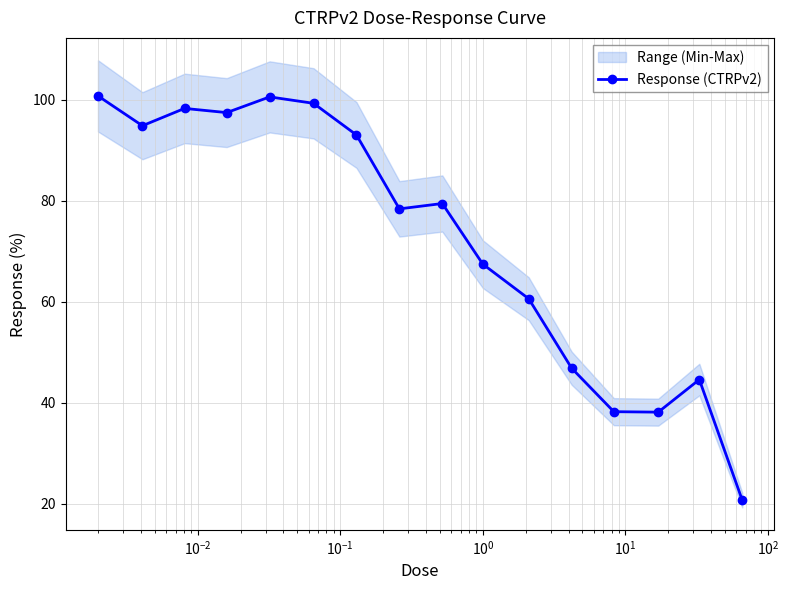

How many distinct data groups are displayed?

1